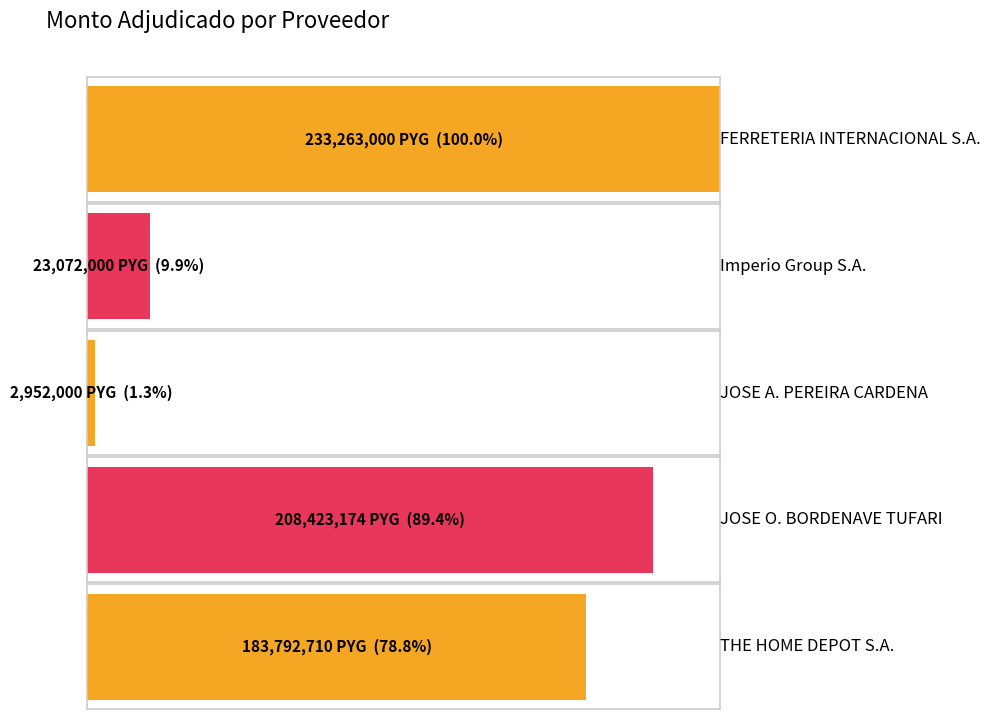

At which label does the data first exceed 183792710?

FERRETERIA INTERNACIONAL S.A.